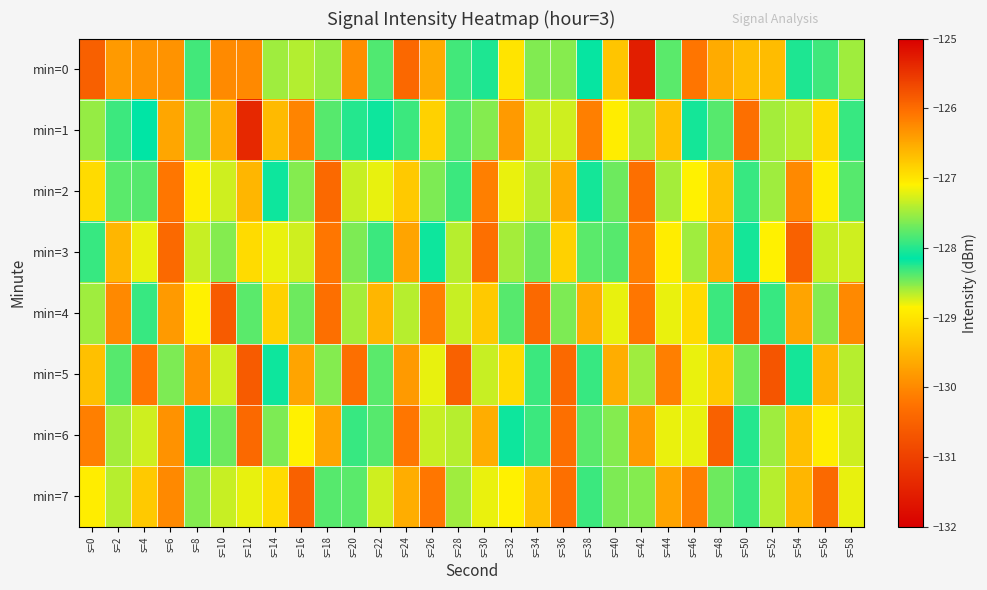

Rank the series by their maximum value, from lowest to highest.

min=5, min=2, min=3, min=4, min=6, min=7, min=0, min=1